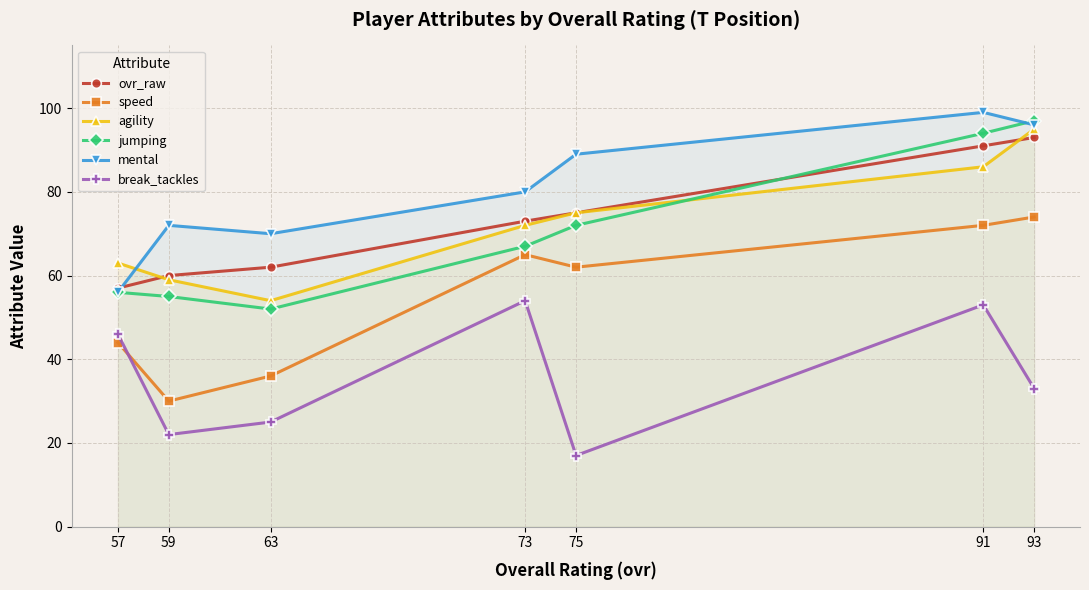

What is the total value across all series at 59?

298